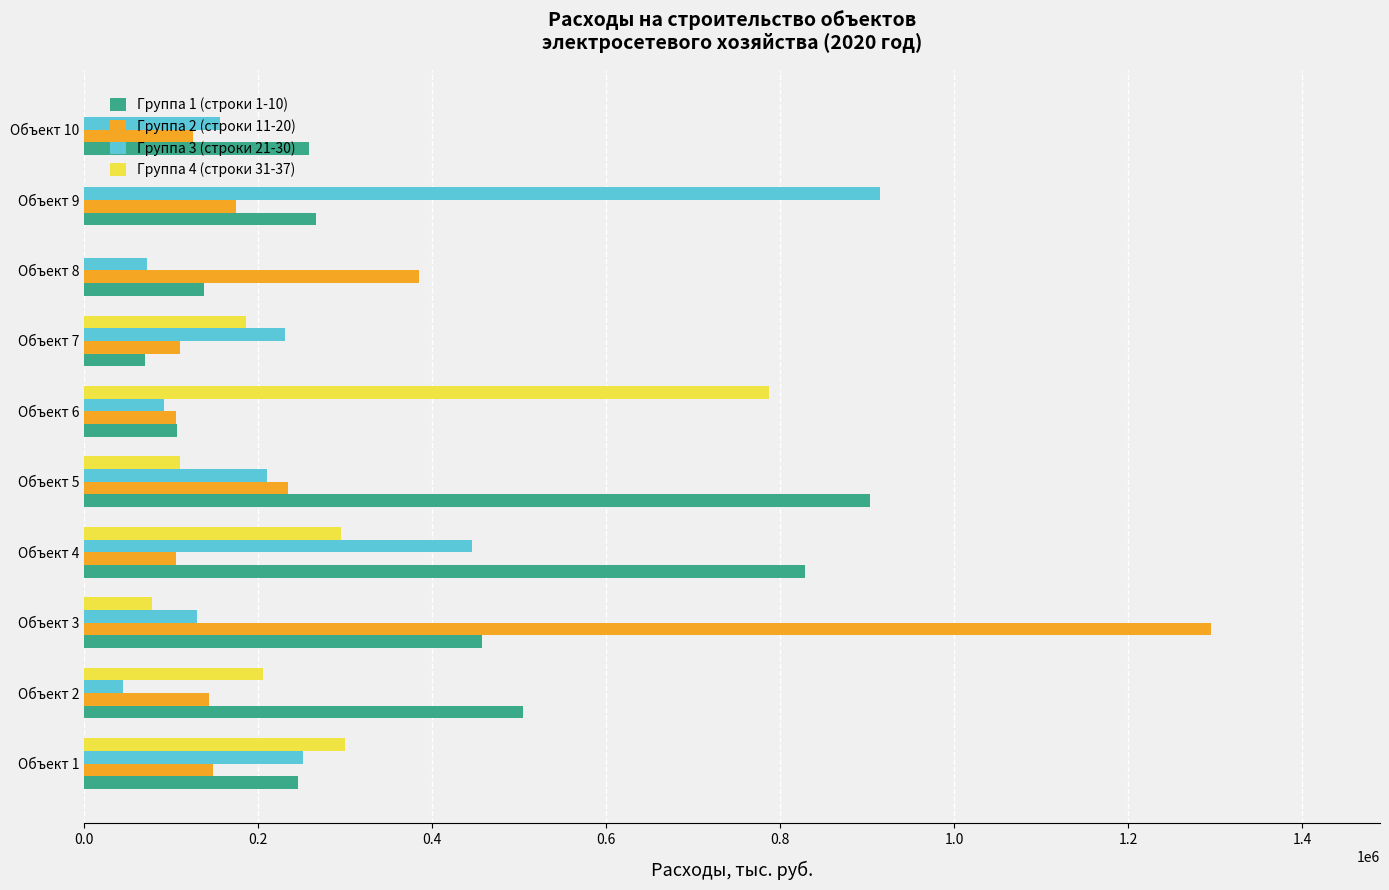

What is the sum of all Группа 4 (строки 31-37) values?

1961196.6